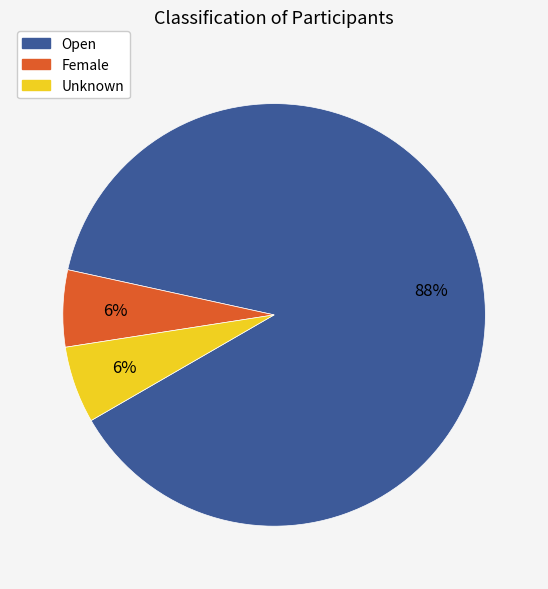

What percentage is the Female slice, to the nearest percent?

6%